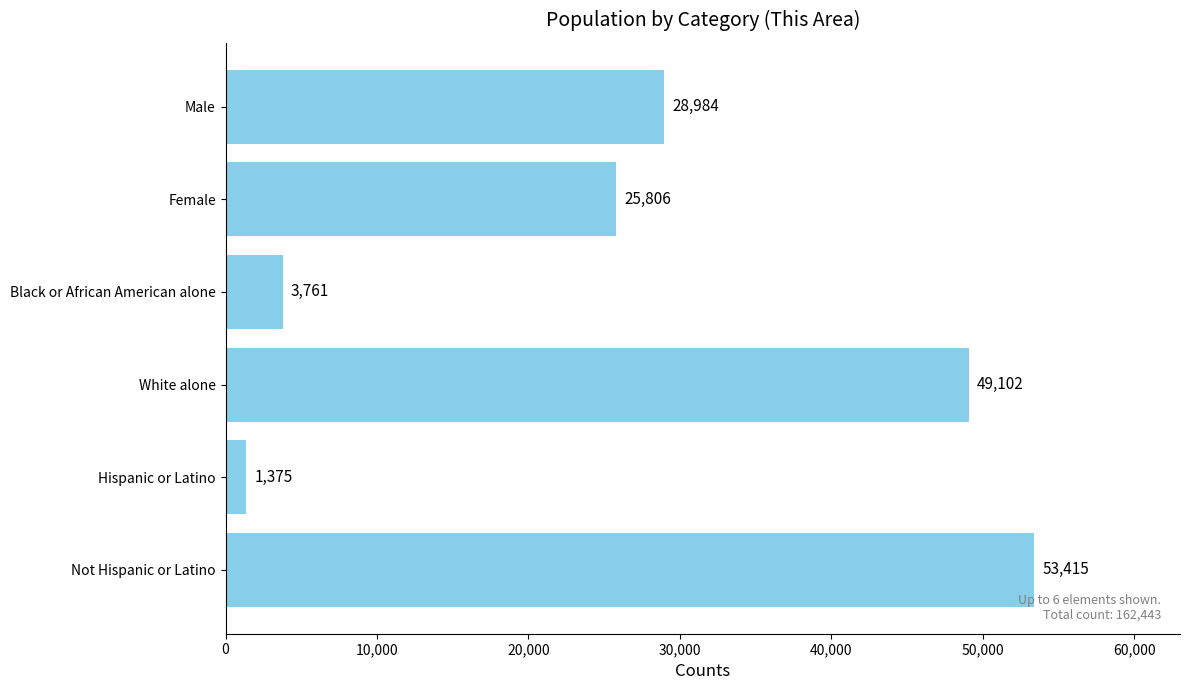

What is the difference between the maximum and minimum values?

52040